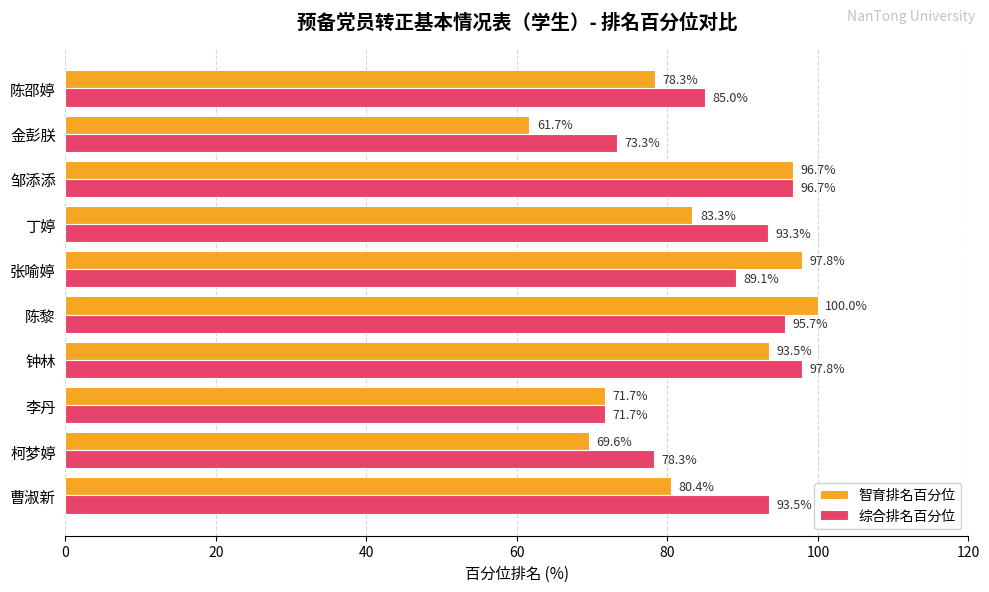

True or false: 综合排名百分位 has a value of 97.8 at 钟林.

True